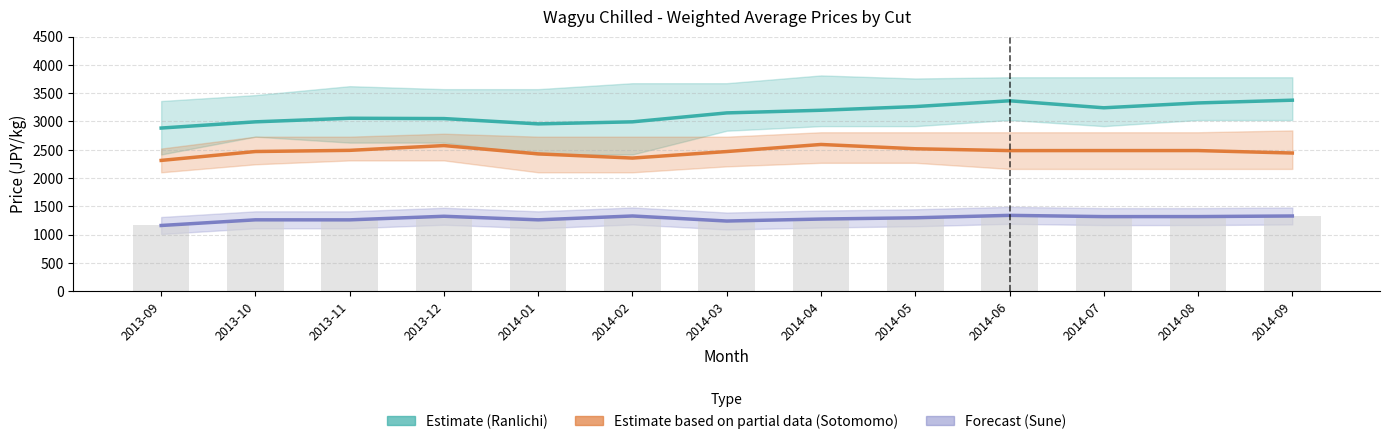

What is the sum of the Sotomomo (Weighted Avg) values at 2013-10 and 2014-07?

4951.9